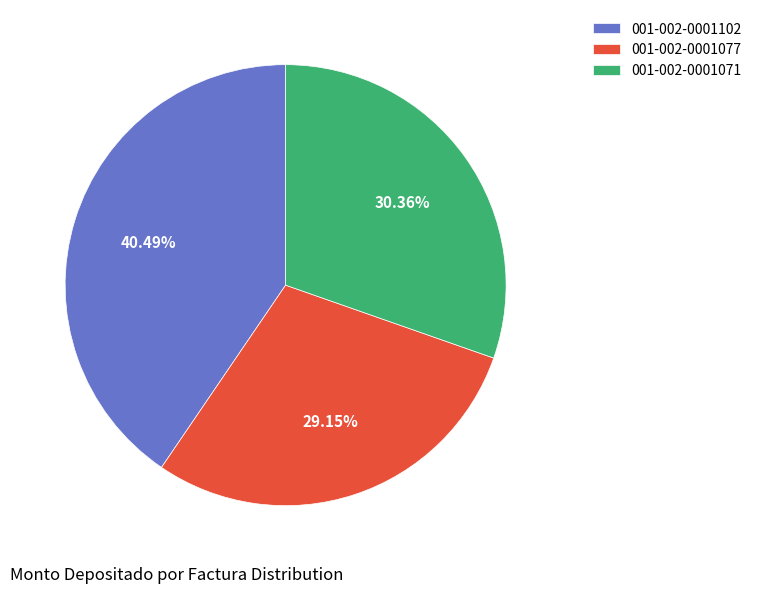

What is the ratio of the value at 001-002-0001102 to the value at 001-002-0001077?

1.4